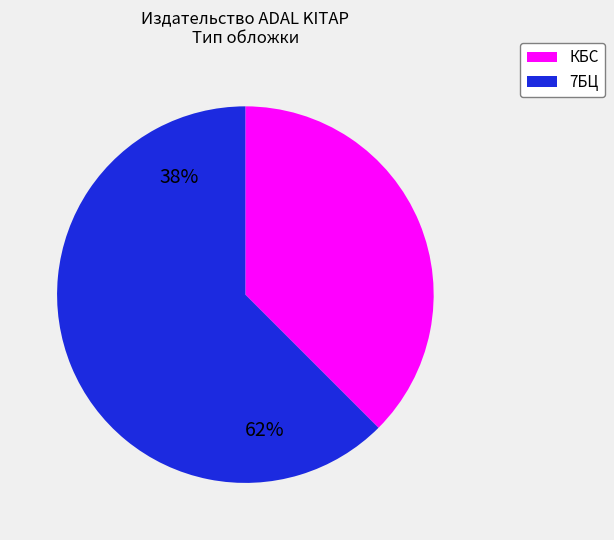

To the nearest percent, what is the average slice percentage?

50%